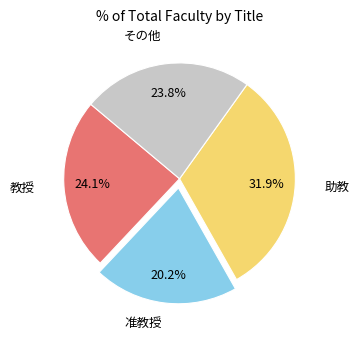

Is there a majority slice in this chart?

No